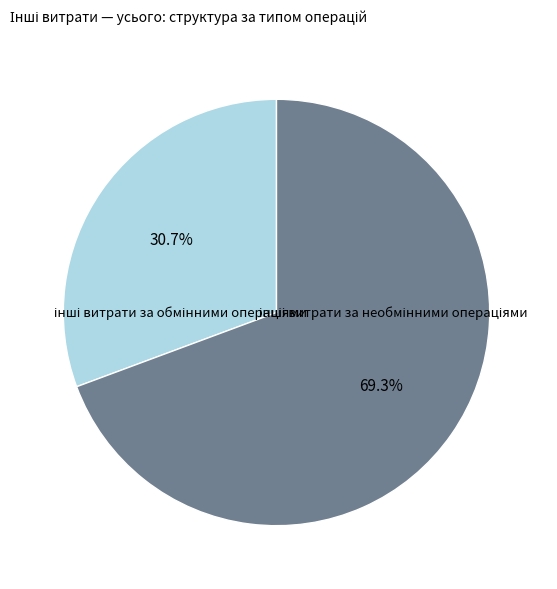

Is there any slice that represents more than half of the pie?

Yes